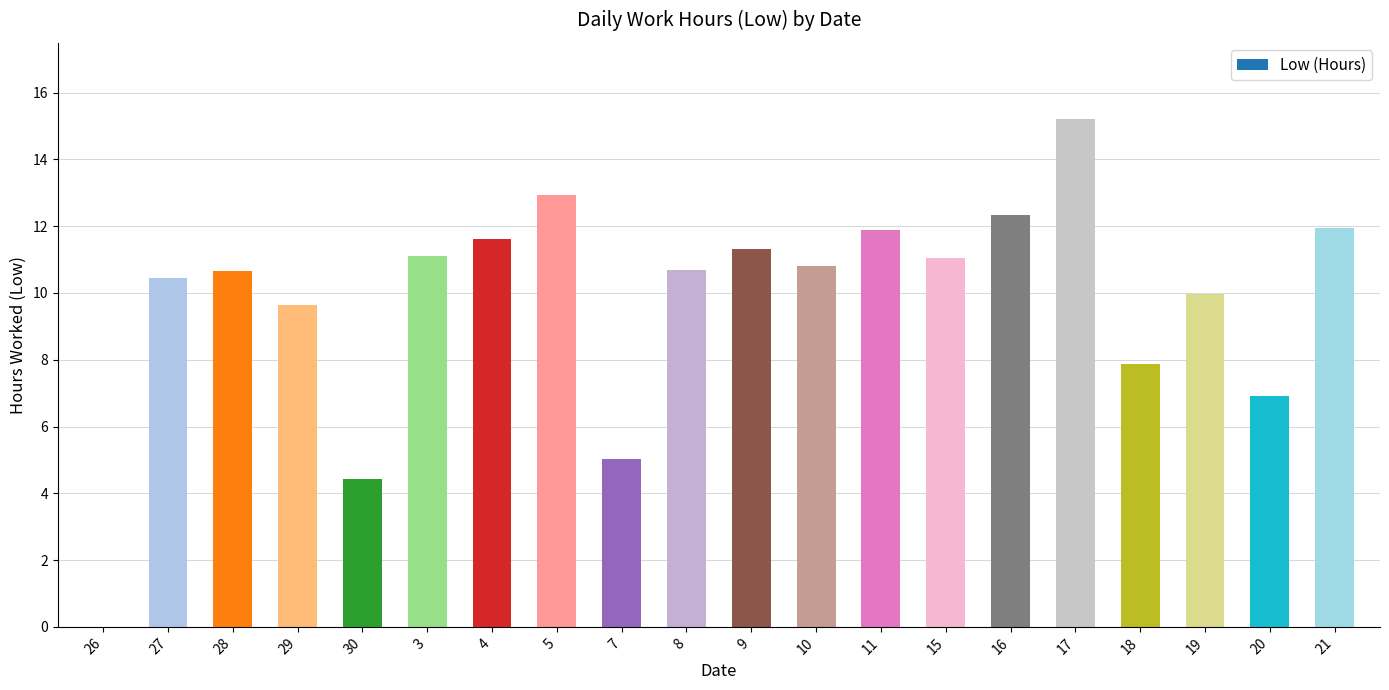

Reading left to right, what are all the values shown in this chart?

26=0.0	27=10.4	28=10.7	29=9.6	30=4.4	3=11.1	4=11.6	5=12.9	7=5.0	8=10.7	9=11.3	10=10.8	11=11.9	15=11.1	16=12.3	17=15.2	18=7.9	19=10.0	20=6.9	21=11.9